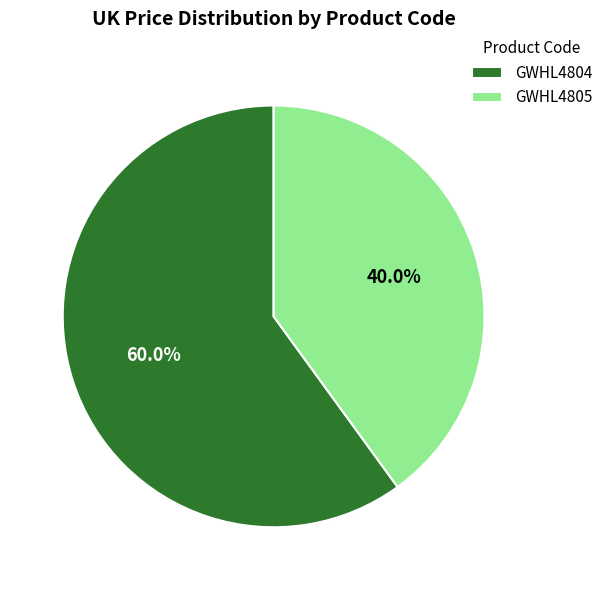

Combined, do GWHL4805 and GWHL4804 account for over 50%?

Yes